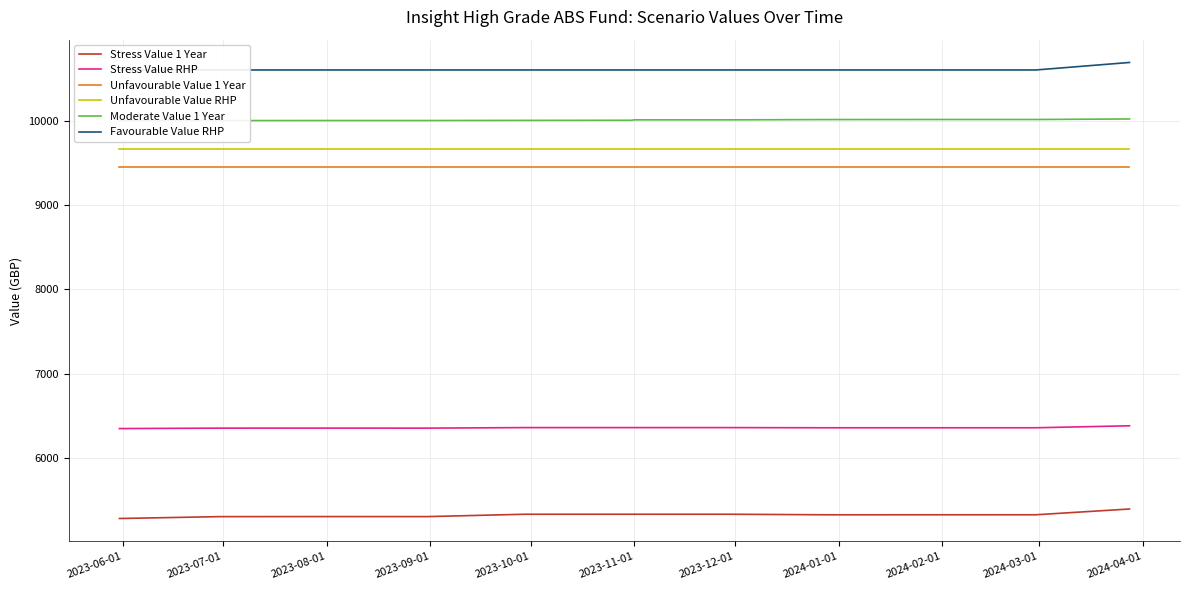

True or false: Unfavourable Value 1 Year and Unfavourable Value RHP cross at least once.

False